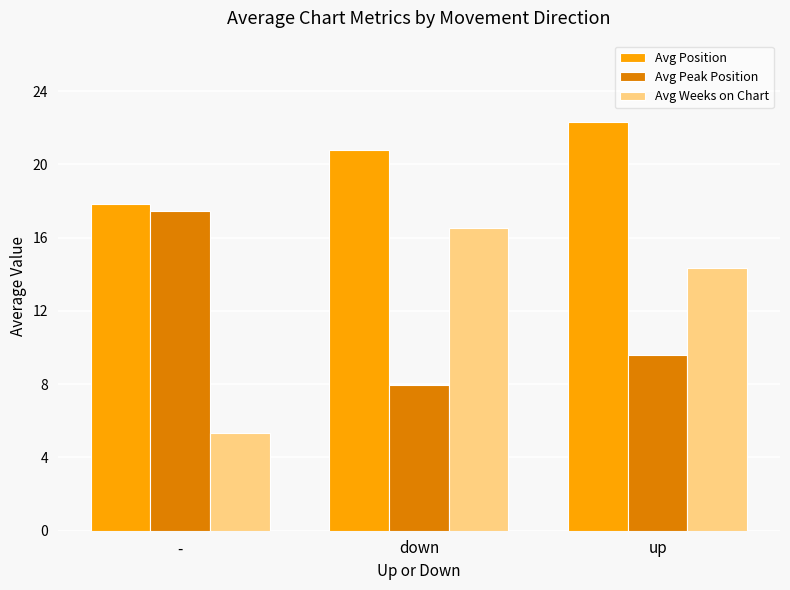

How many values in the Avg Weeks on Chart series are below 14?

1